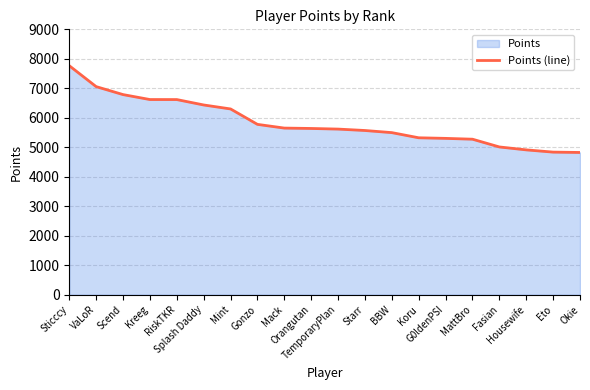

True or false: the data has more than 0 interior local peaks.

False